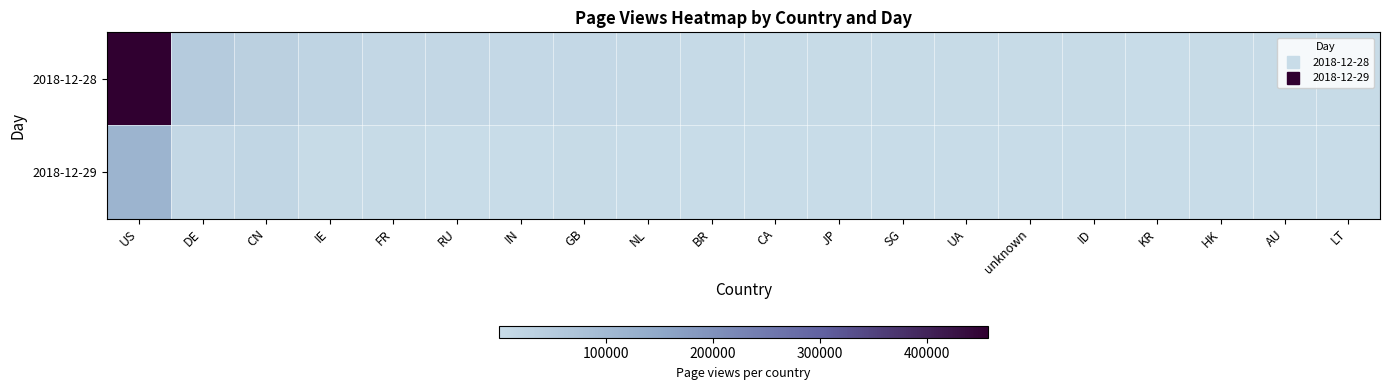

What is the total value across all series at RU?

15207